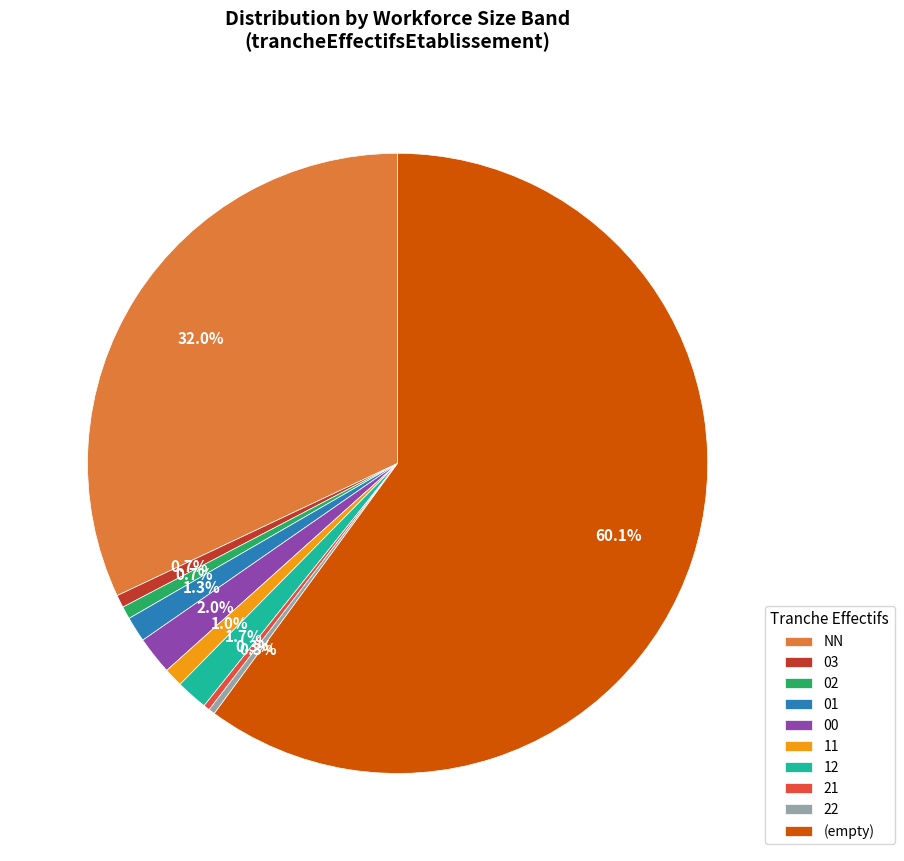

To the nearest percent, what is the average slice percentage?

10%